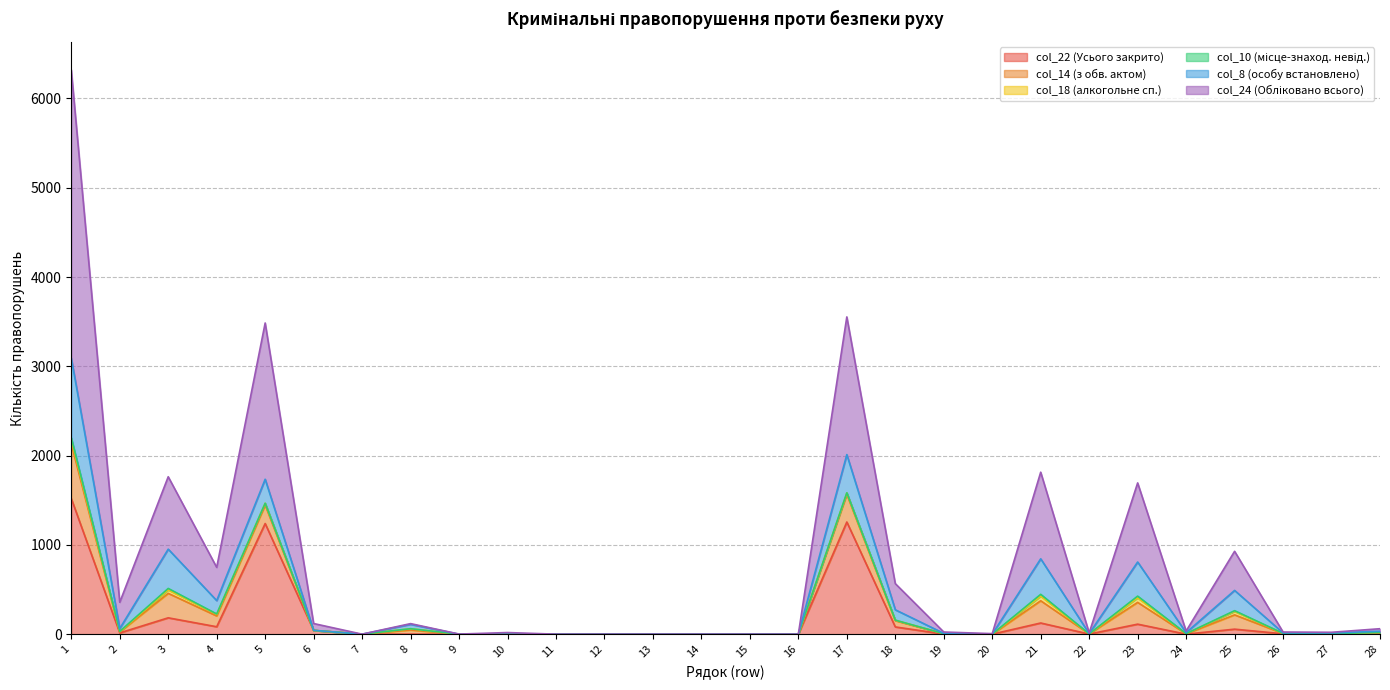

Reading right to left, transcribe all the data shown in this chart.

col_22: 28=7	27=0	26=4	25=56	24=0	23=112	22=1	21=125	20=0	19=1	18=81	17=1256	16=0	15=0	14=0	13=0	12=0	11=0	10=0	9=0	8=0	7=0	6=42	5=1239	4=83	3=183	2=14	1=1519
col_14: 28=11	27=4	26=3	25=160	24=4	23=244	22=2	21=249	20=0	19=4	18=70	17=310	16=0	15=0	14=0	13=0	12=0	11=0	10=0	9=0	8=47	7=0	6=0	5=207	4=121	3=274	2=11	1=613
col_18: 28=0	27=2	26=1	25=39	24=2	23=51	22=0	21=52	20=0	19=0	18=5	17=15	16=0	15=0	14=0	13=0	12=0	11=0	10=0	9=0	8=14	7=0	6=0	5=20	4=19	3=39	2=3	1=46
col_10: 28=1	27=0	26=1	25=8	24=0	23=19	22=0	21=20	20=0	19=0	18=1	17=2	16=0	15=0	14=0	13=0	12=0	11=0	10=0	9=0	8=0	7=0	6=0	5=0	4=3	3=16	2=3	1=22
col_8: 28=14	27=7	26=5	25=227	24=11	23=382	22=3	21=398	20=0	19=4	18=116	17=428	16=0	15=0	14=0	13=0	12=0	11=0	10=0	9=0	8=49	7=0	6=1	5=269	4=150	3=440	2=32	1=891
col_24: 28=28	27=8	26=10	25=438	24=18	23=886	22=8	21=970	20=6	19=15	18=293	17=1542	16=0	15=0	14=0	13=0	12=0	11=0	10=18	9=1	8=8	7=0	6=76	5=1750	4=372	3=811	2=294	1=3227